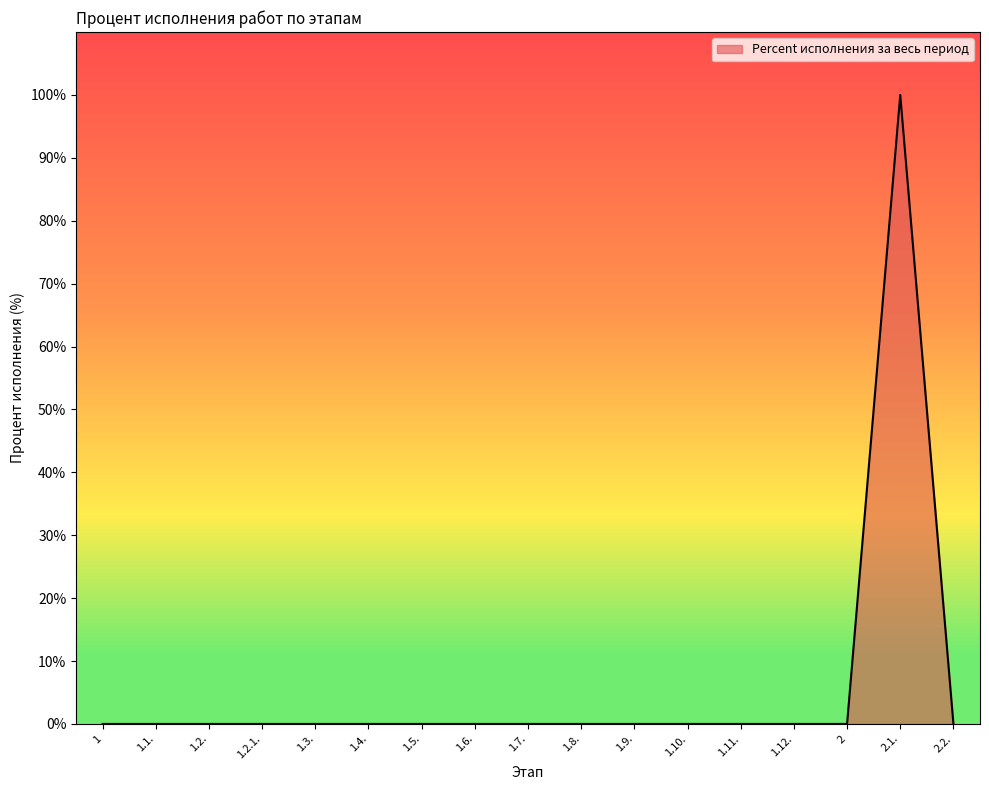

Does the chart have visible grid lines?

No